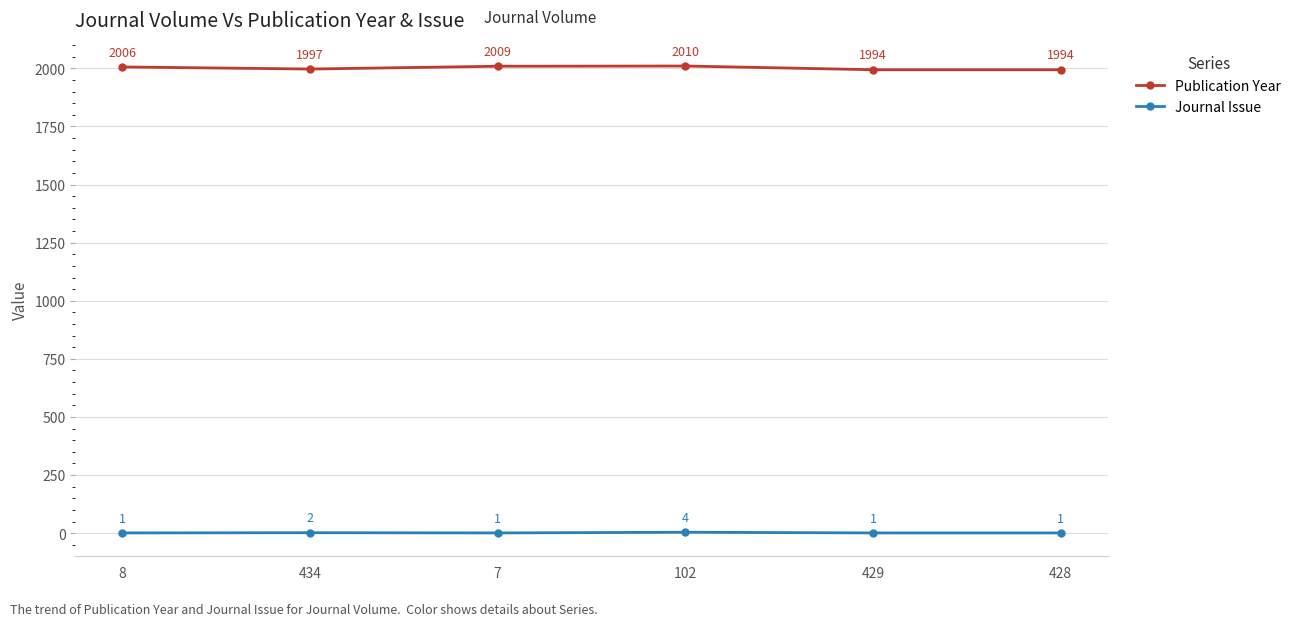

What is the label of the 5th point from the left?

429